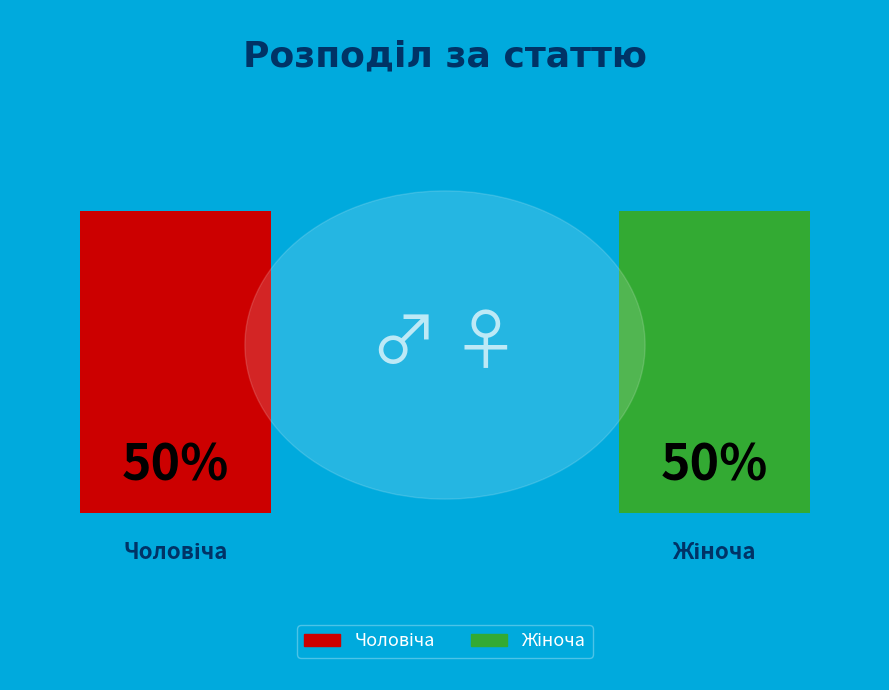

Combined, do Чоловіча and Жіноча account for over 50%?

Yes